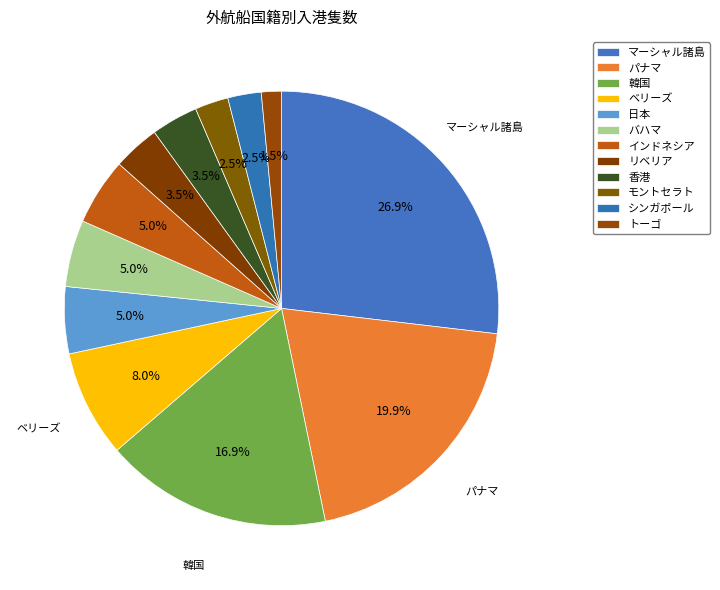

What is the change in value from マーシャル諸島 to バハマ?

-44